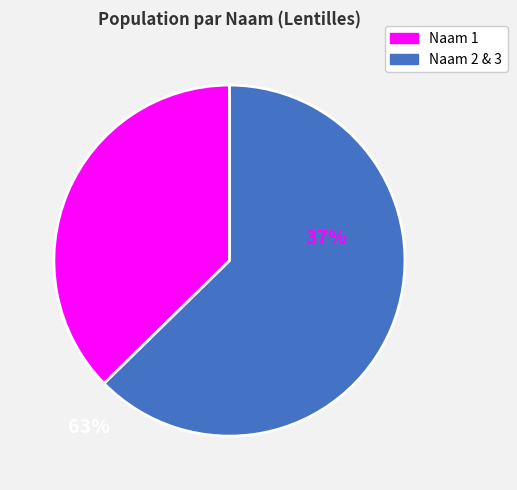

Does any single category account for the majority?

Yes